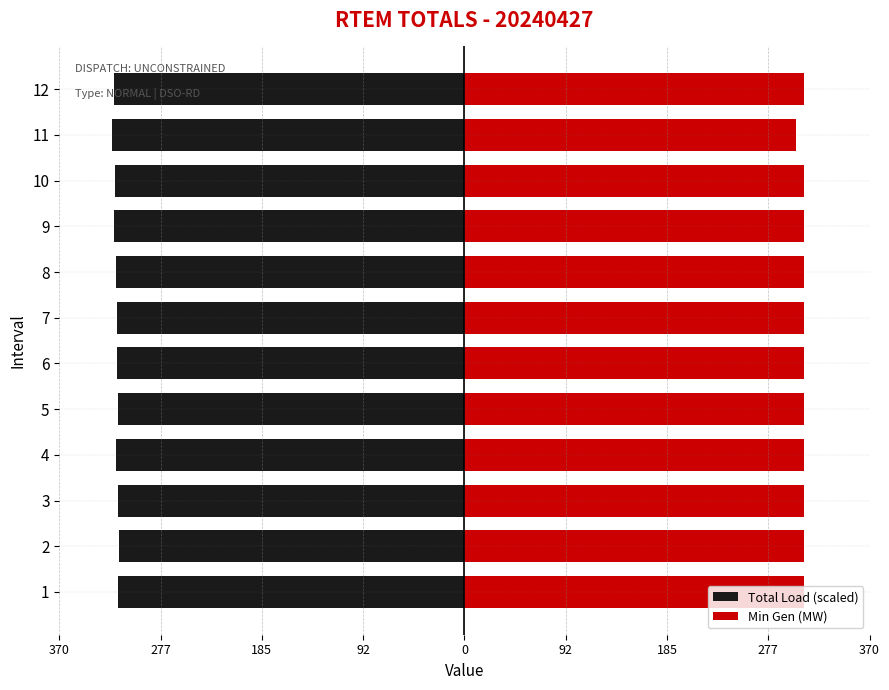

Is it true that Min Gen (MW) equals 437.2 at 5?

False